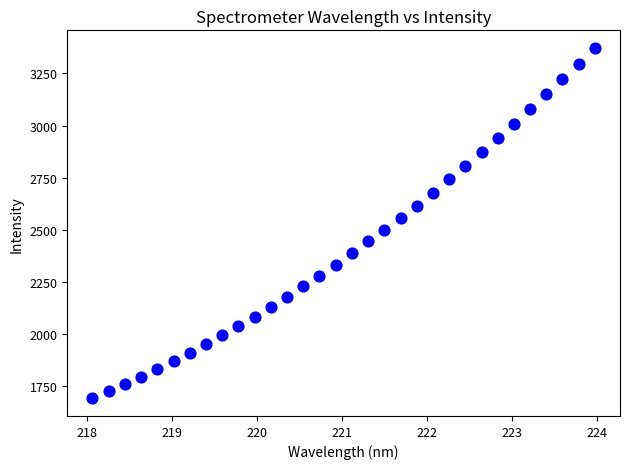

What is the range of X values (max minus min)?

5.9